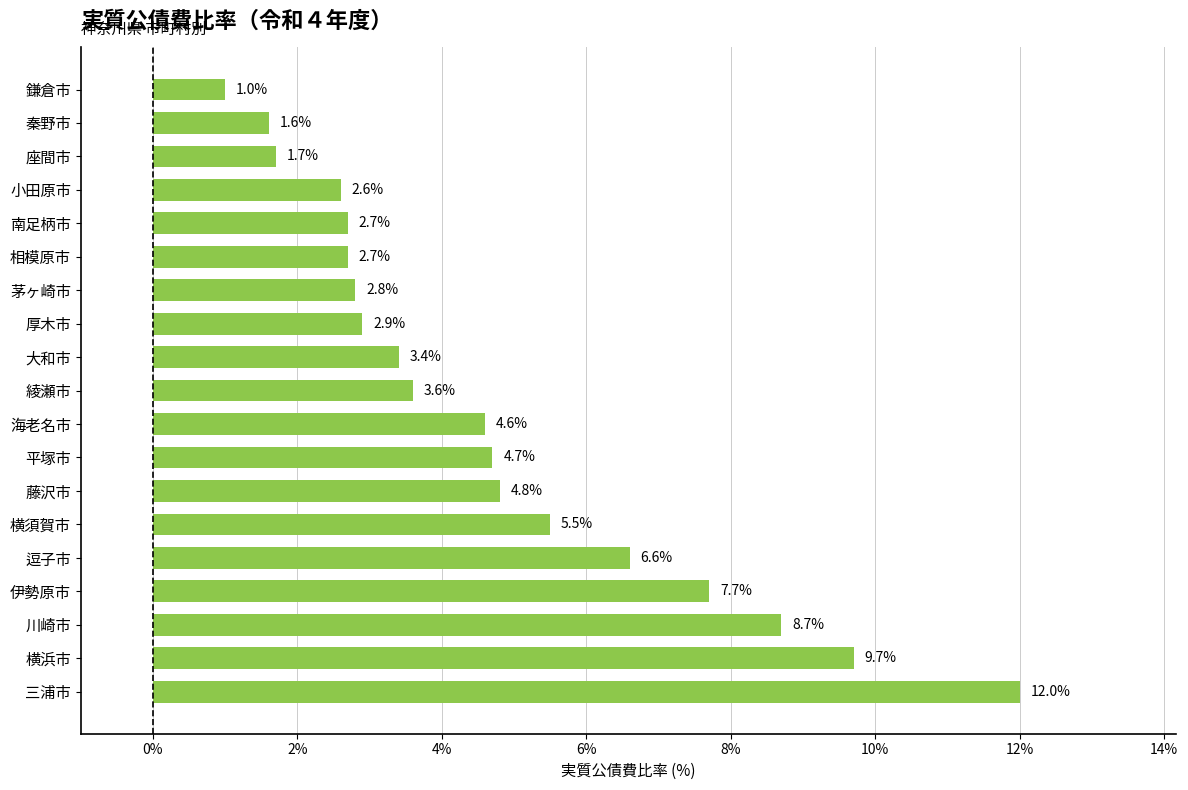

What is the greatest value displayed?

12.0